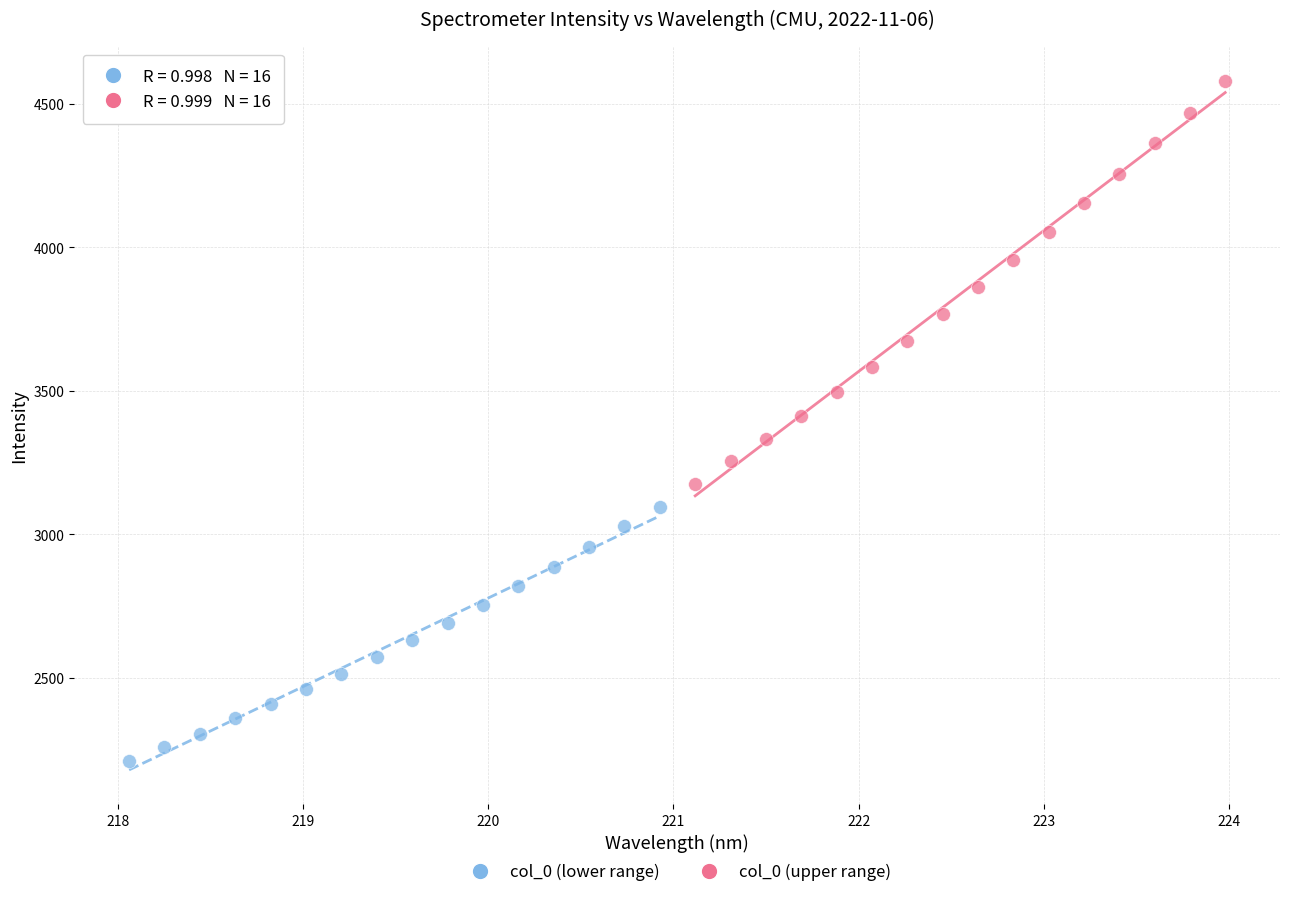

Which series reaches the minimum Y coordinate?

col_0 (lower range)